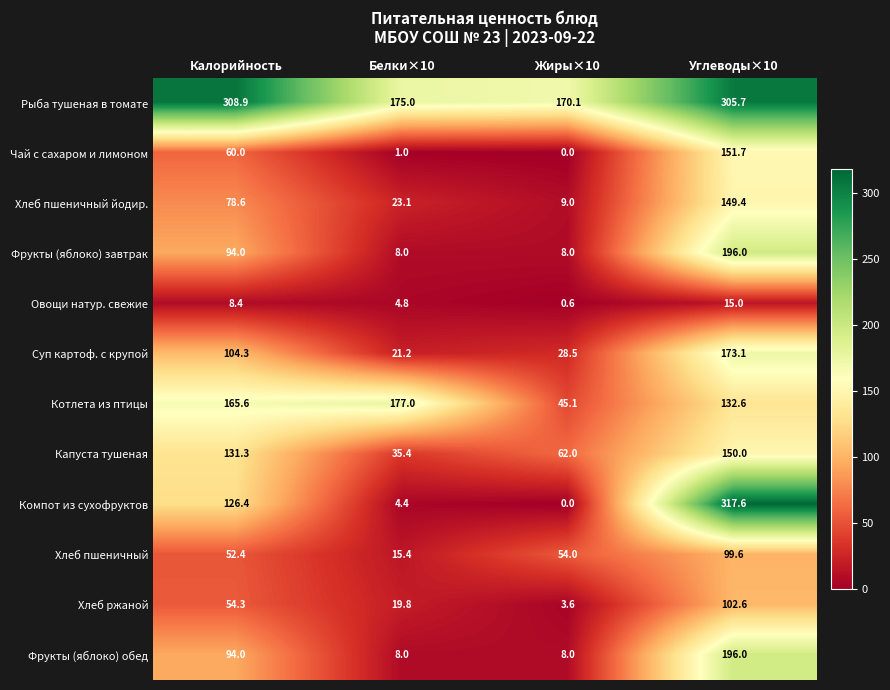

The Фрукты (яблоко) обед series shows 11.4 at Белки×10. True or false?

False